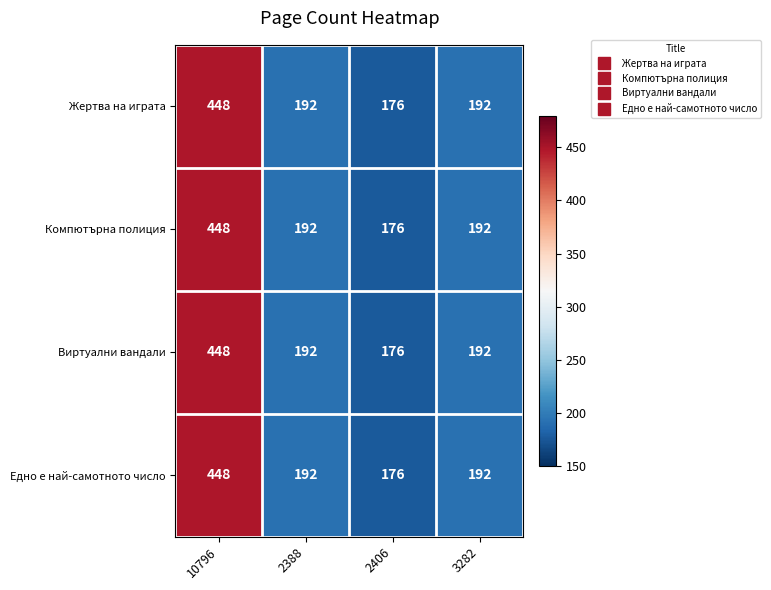

Reading left to right, list all the values displayed in this chart.

Жертва на играта: 448	192	176	192
Компютърна полиция: 448	192	176	192
Виртуални вандали: 448	192	176	192
Едно е най-самотното число: 448	192	176	192